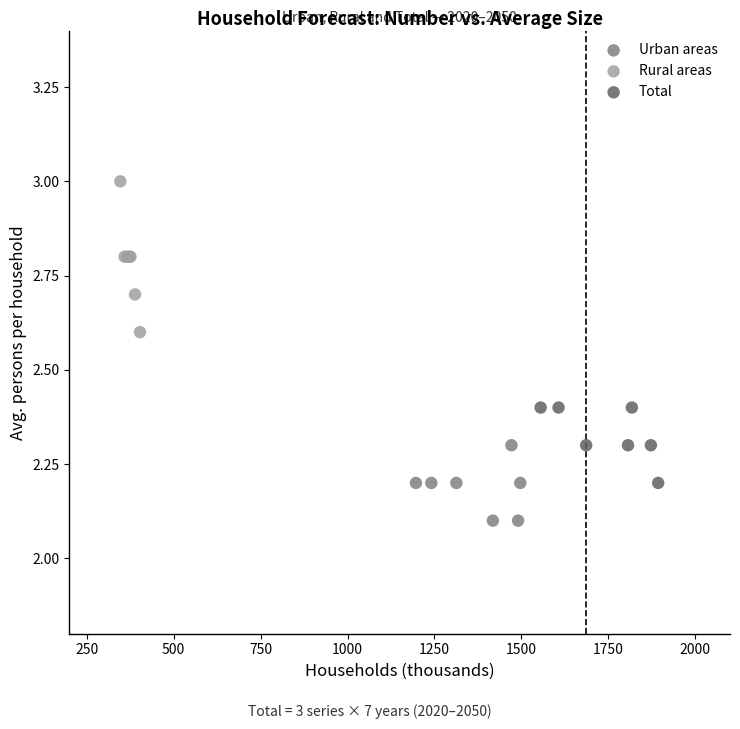

What are all the series names shown in the legend?

Urban areas, Rural areas, Total